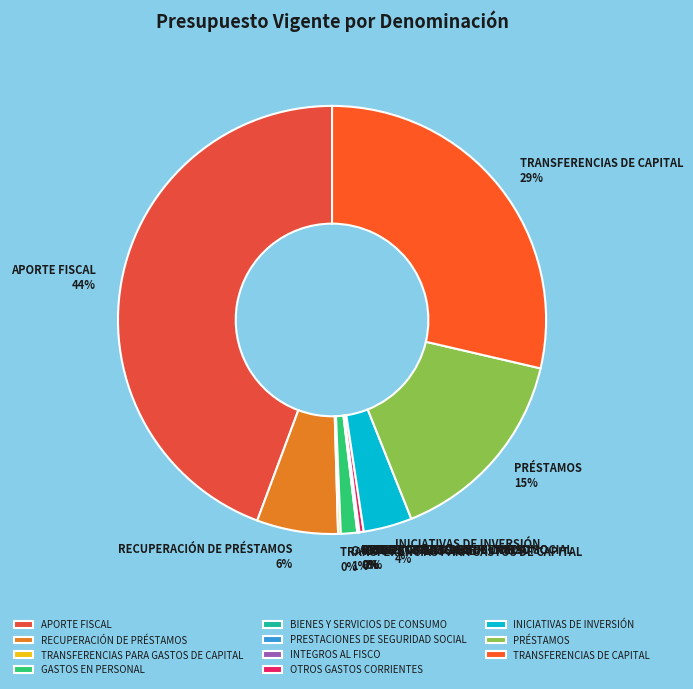

To the nearest percent, what is the difference between the largest and smallest slice percentages?

44%